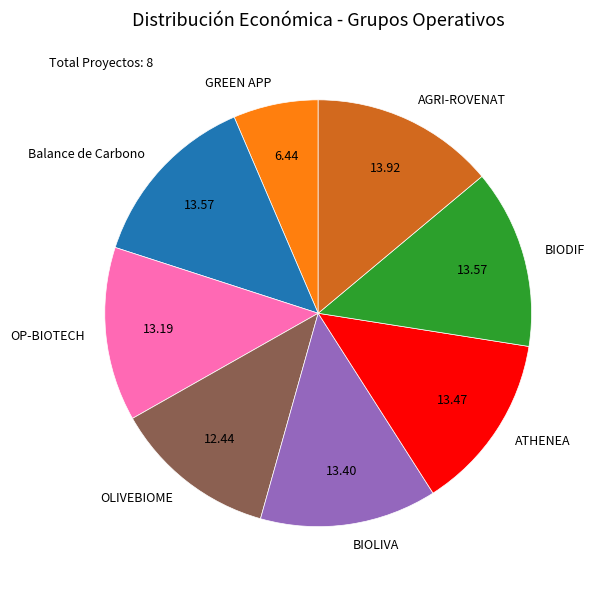

How many slices are in this pie chart?

8